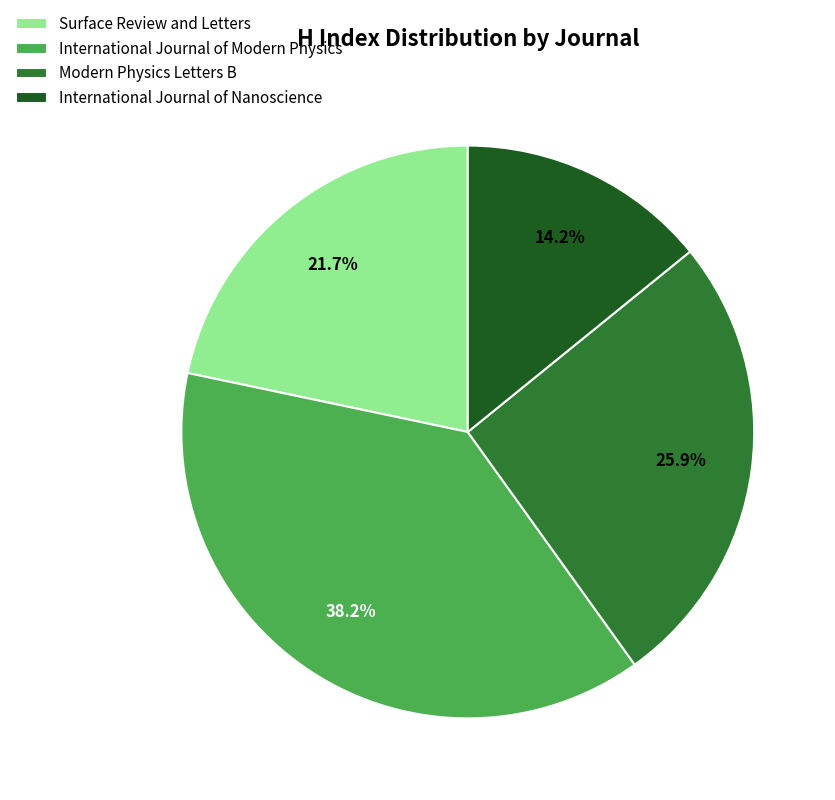

Rank the categories by value from highest to lowest.

International Journal of Modern Physics, Modern Physics Letters B, Surface Review and Letters, International Journal of Nanoscience